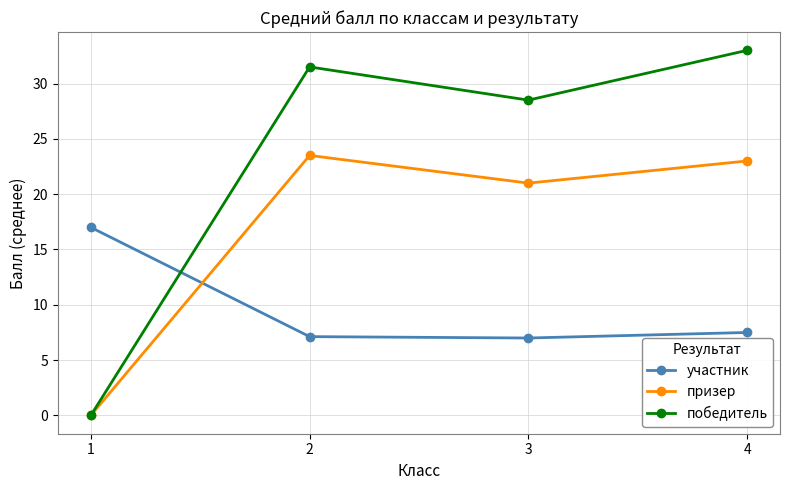

Rank the categories by победитель value from lowest to highest.

1, 3, 2, 4